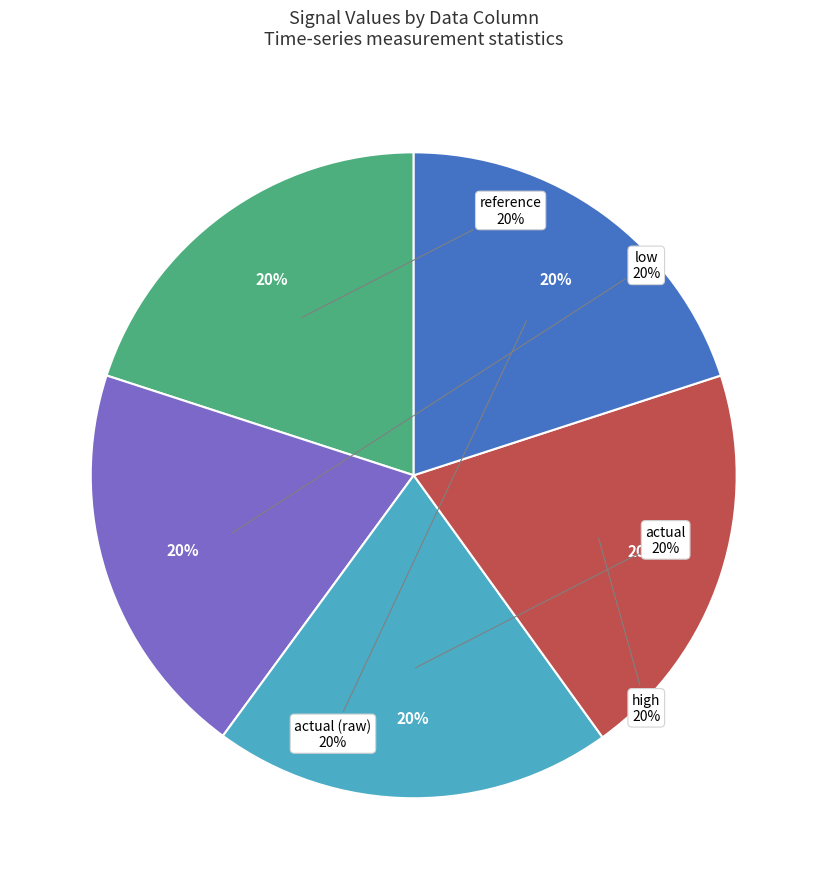

To the nearest percent, what is the combined percentage of actual (raw) and reference?

40%